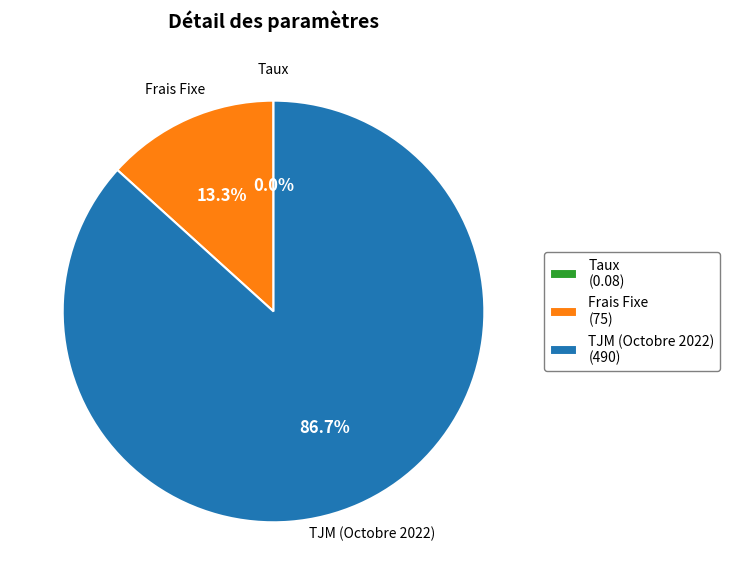

What portion of the pie excludes TJM (Octobre 2022) (490)?

13.3%